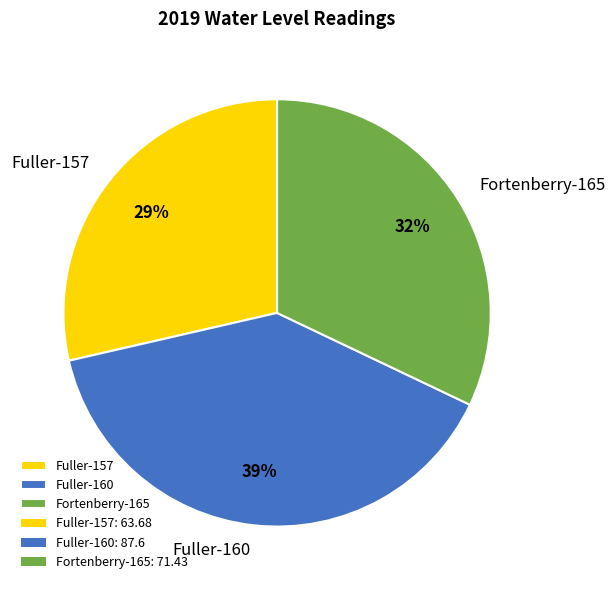

True or false: Fuller-157 accounts for 29% of the total.

True